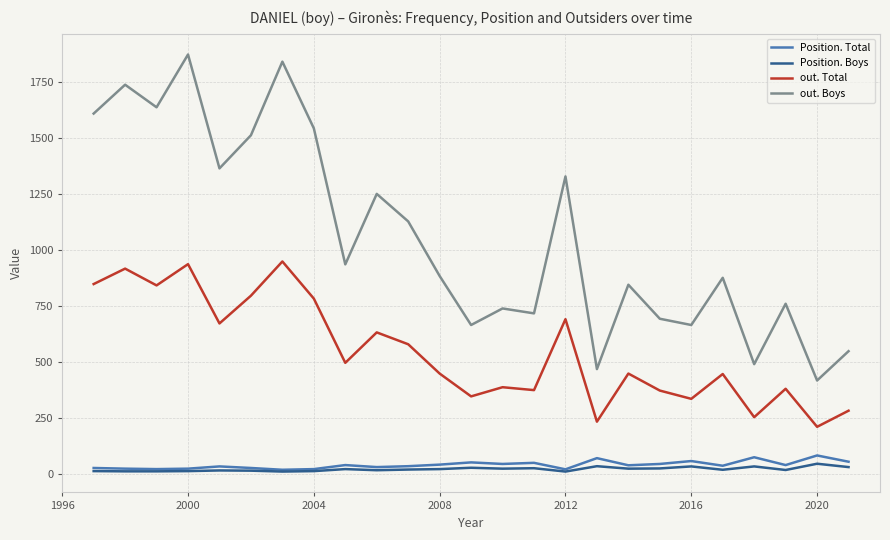

True or false: out. Total and Position. Boys intersect in this chart.

False